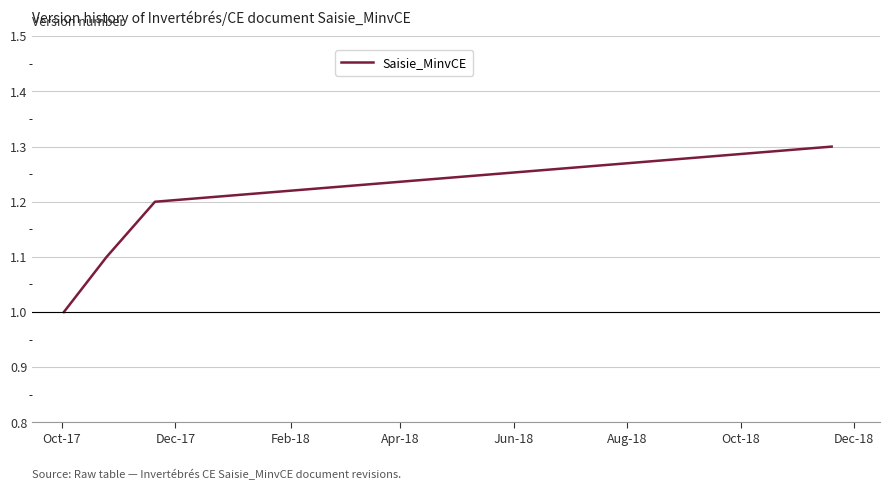

What is the minimum value shown in the chart?

1.0